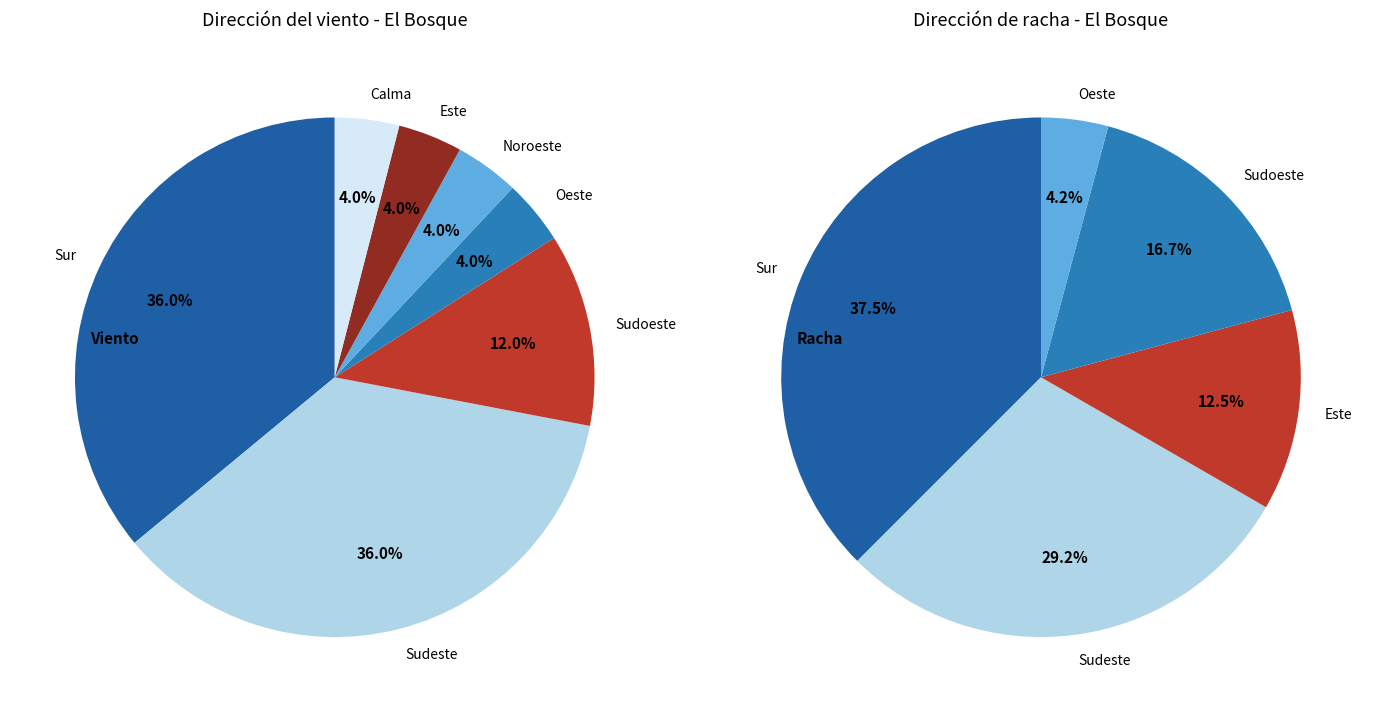

Rank the categories by value from highest to lowest.

Sur, Sudeste, Sudoeste, Oeste, Noroeste, Este, Calma